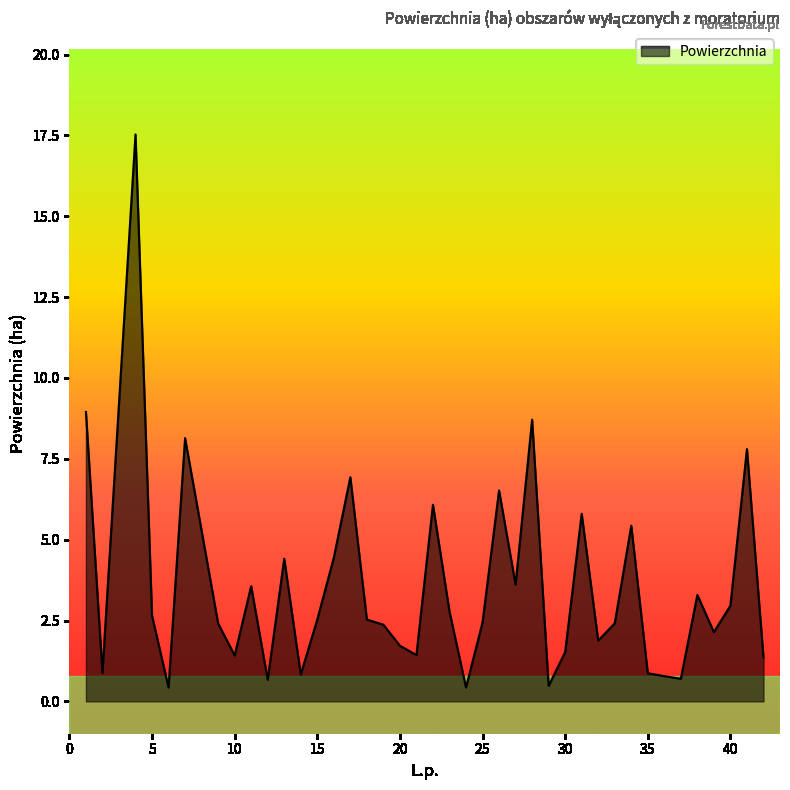

What is the difference between the maximum and minimum values?

17.1